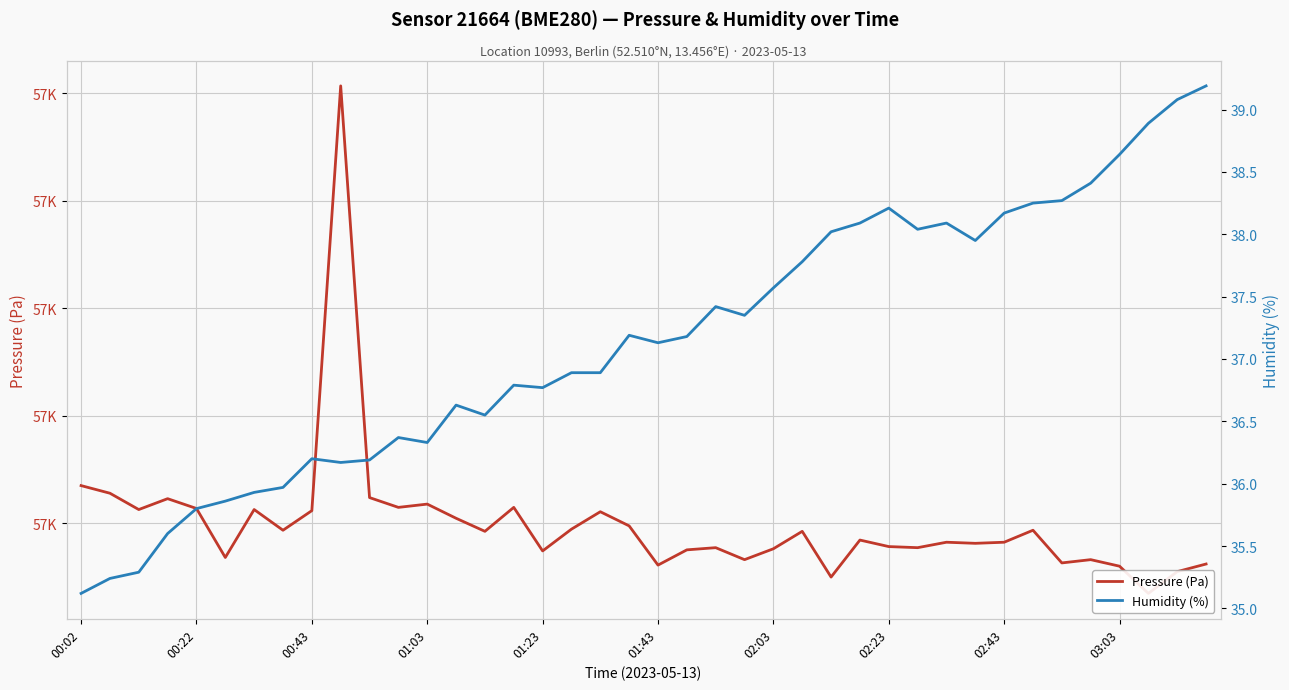

True or false: Humidity (%) and Pressure (Pa) cross at least once.

False